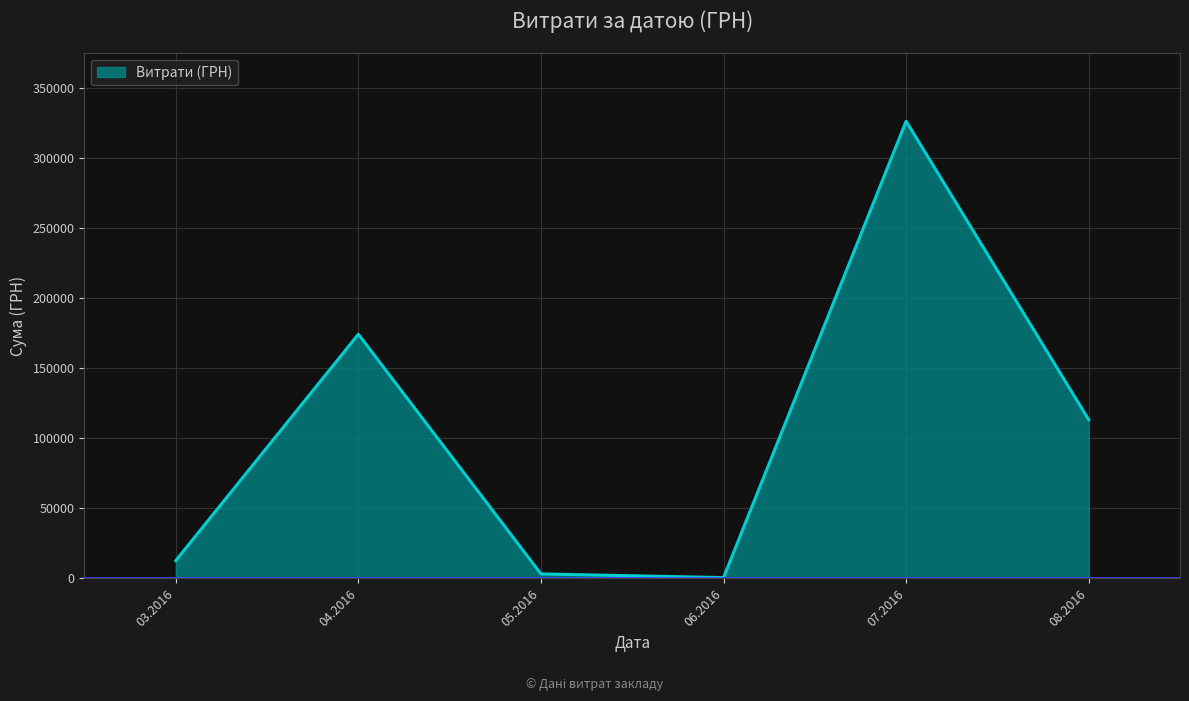

What is the change in value from 07.2016 to 08.2016?

-213173.8